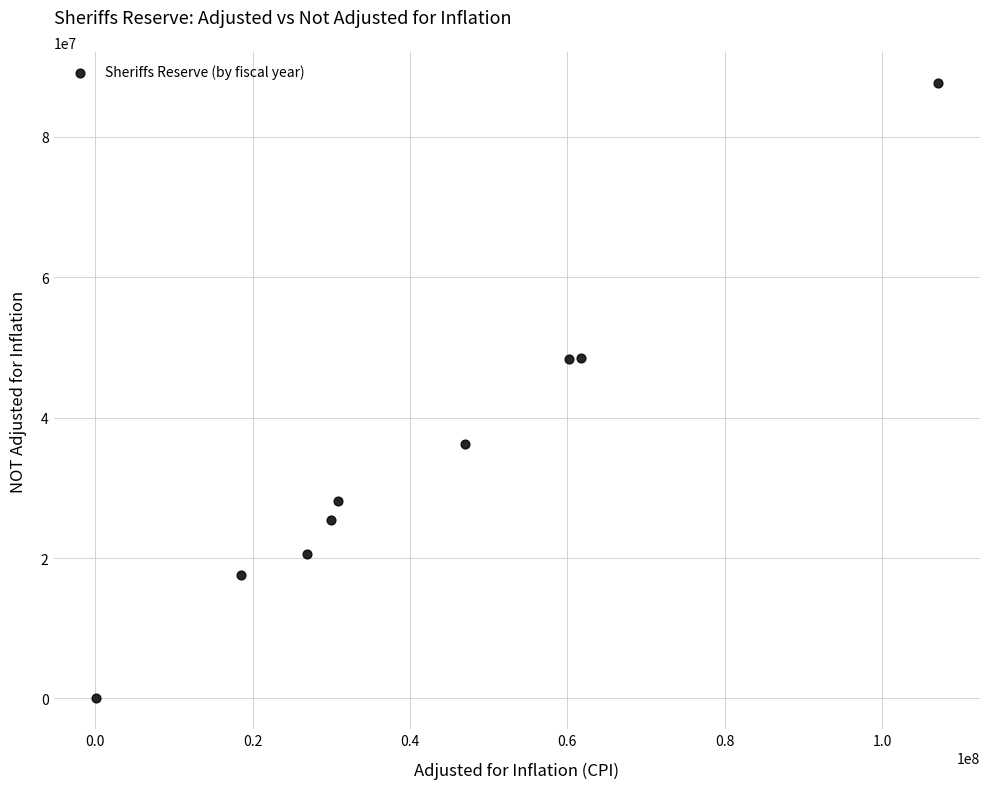

What is the average Y value?

34714153